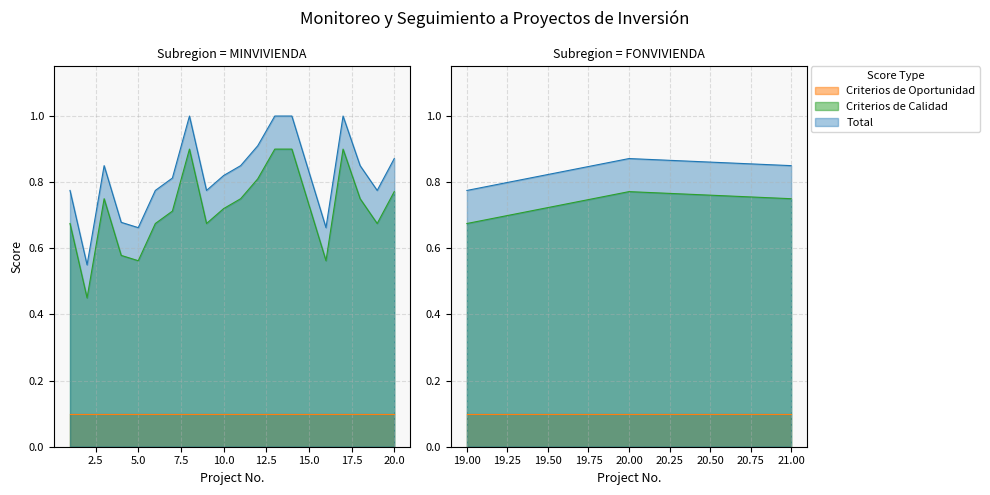

True or false: Total has a value of 0.9 at 12.

True